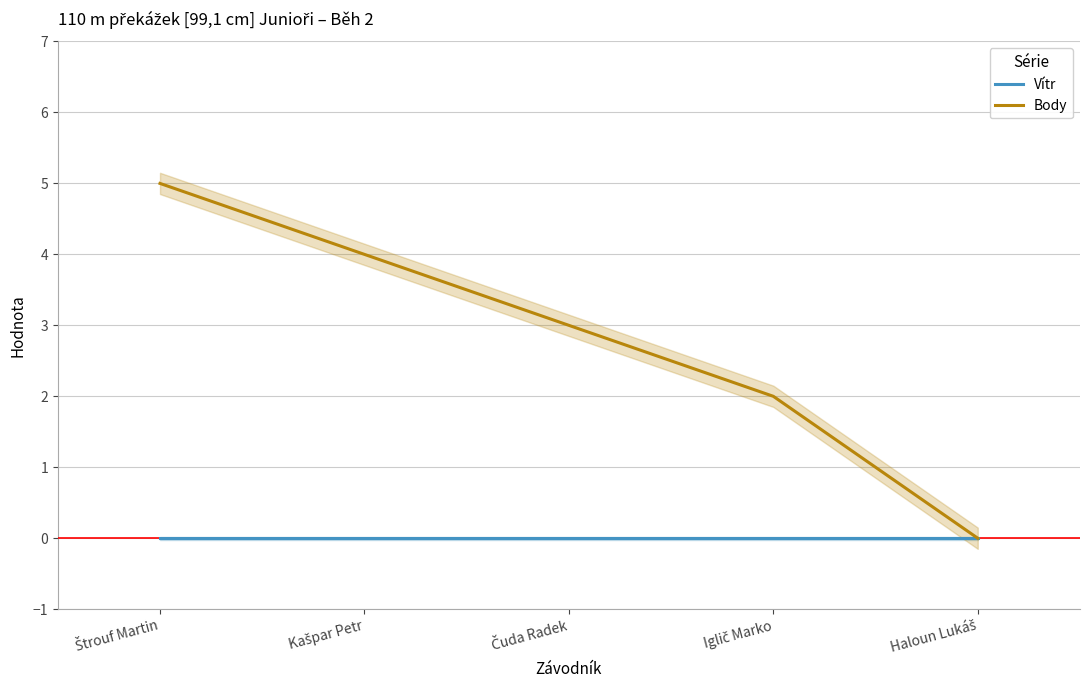

Rank the series by their maximum value, from highest to lowest.

Body, Vítr